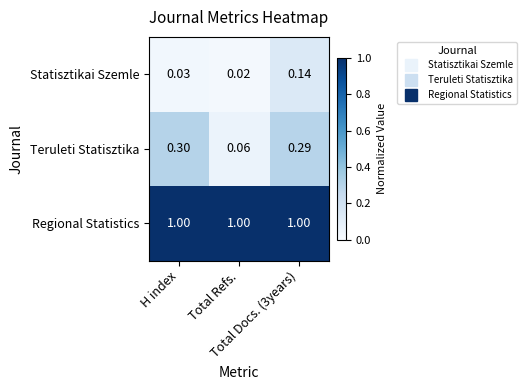

Which series has the largest range (max minus min)?

Teruleti Statisztika